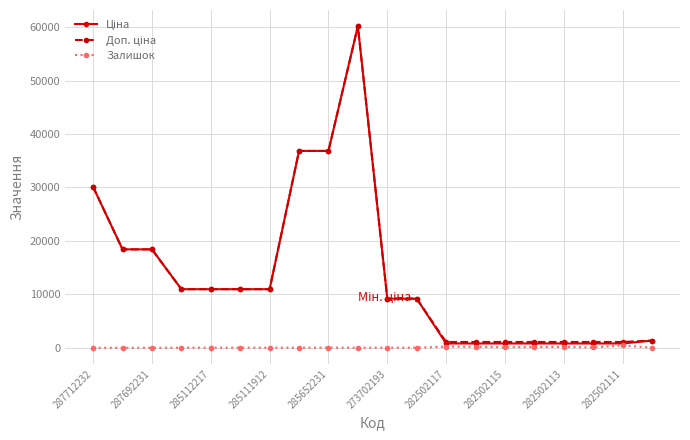

True or false: Залишок has more than 1 points higher than both neighbors.

True